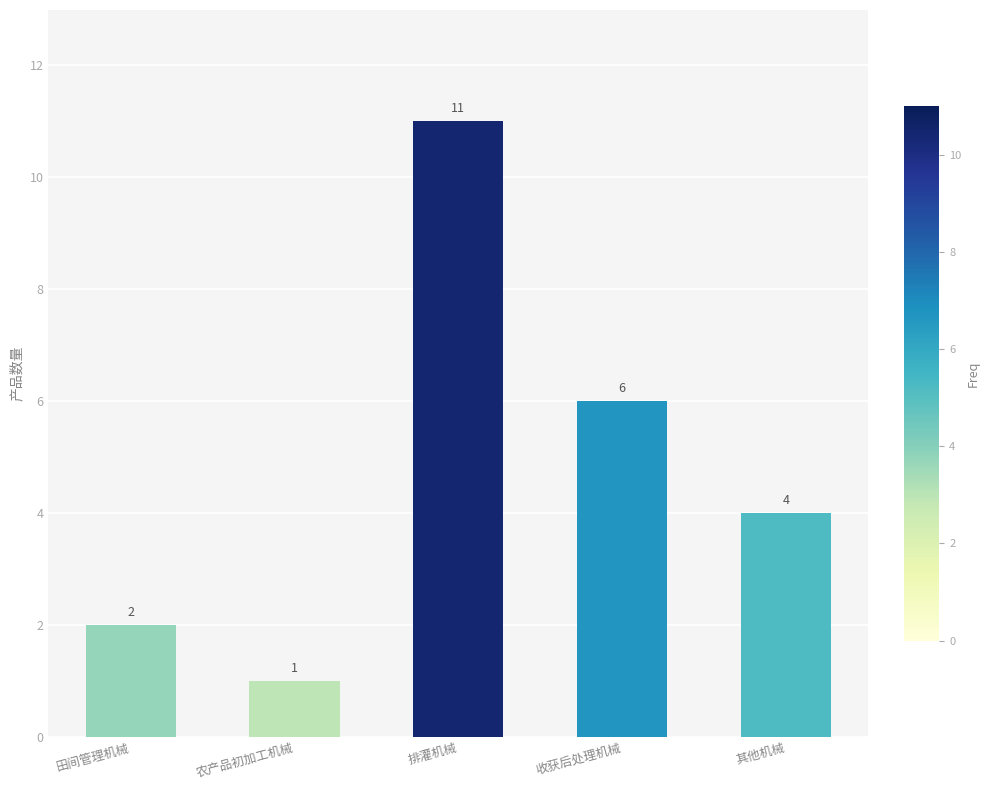

Which category has the highest value across all series?

排灌机械